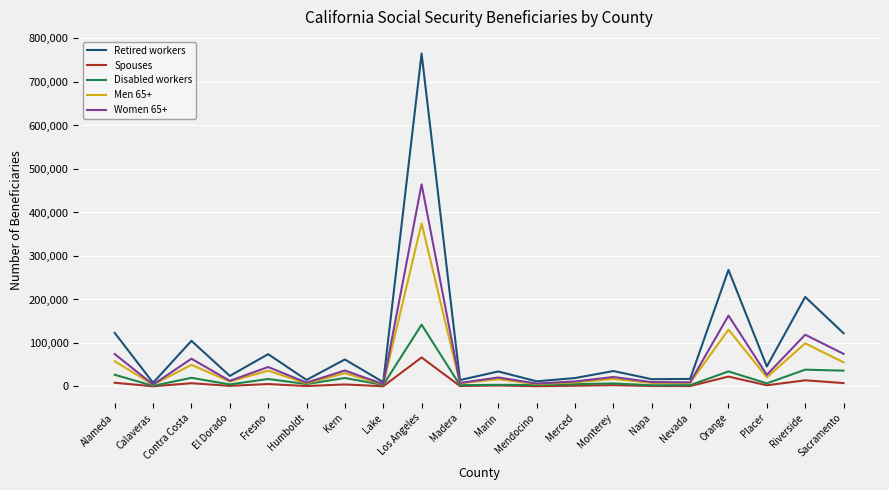

What is the maximum value for Retired workers?

765380